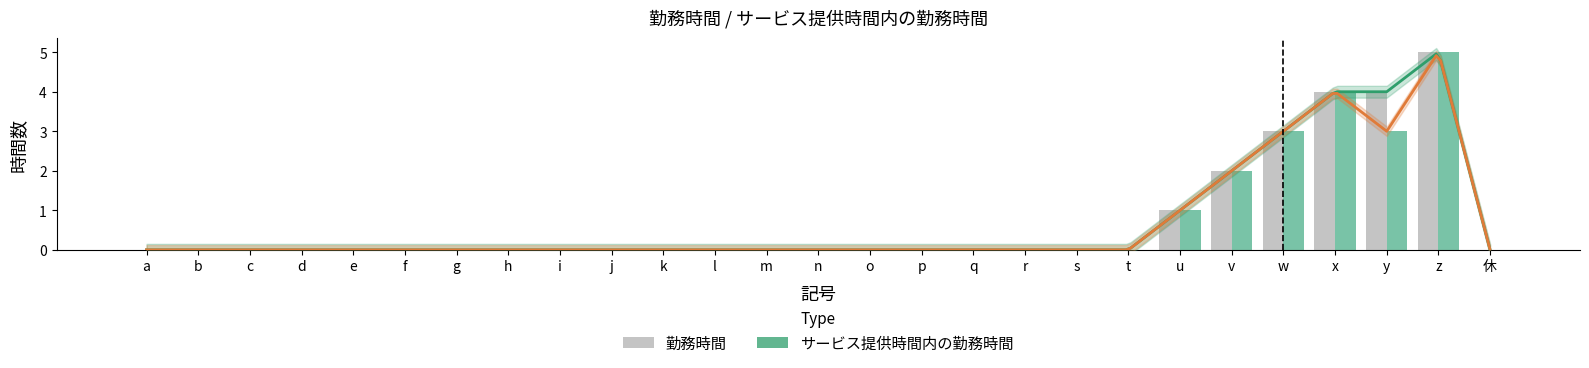

What is the value of the サービス提供時間内の勤務時間 bar at the 21st from the left?

1